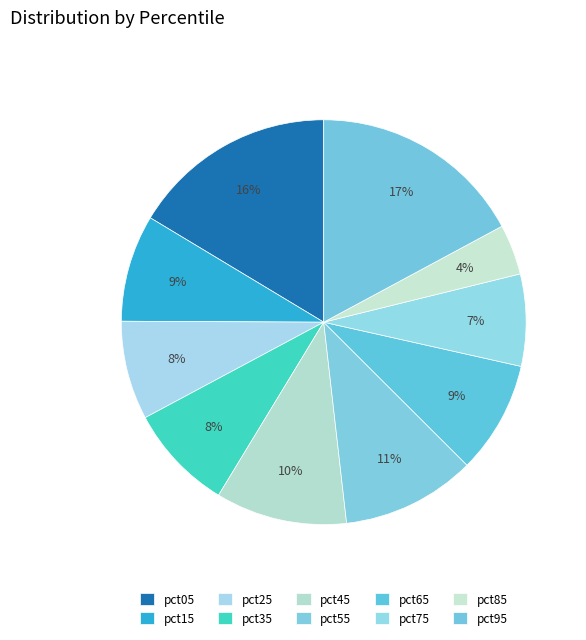

Count the number of slices in the pie.

10